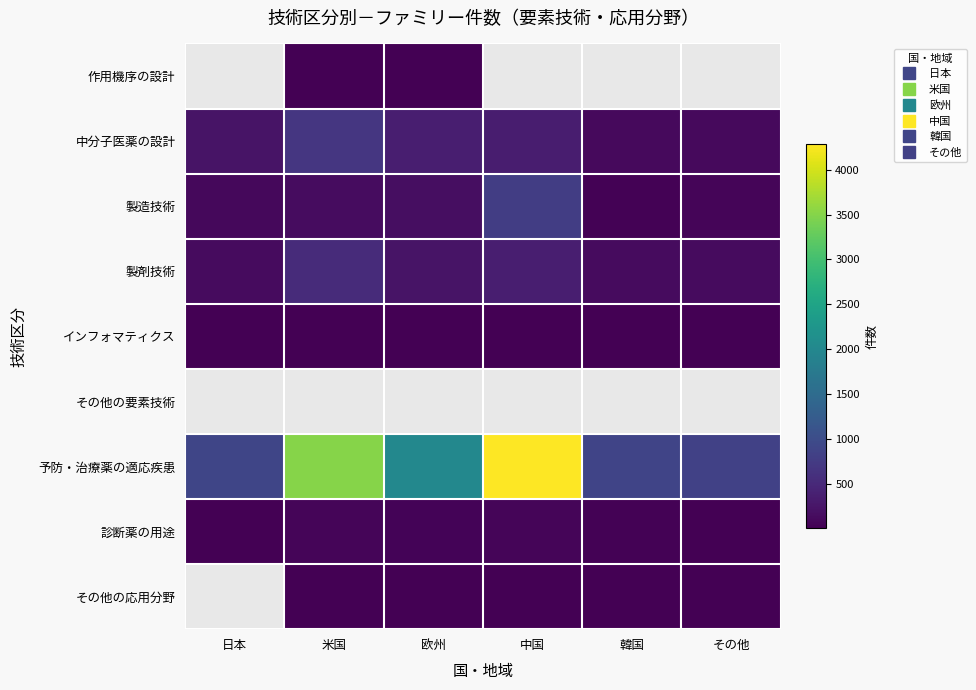

Which series has the largest total across all categories?

予防・治療薬の適応疾患